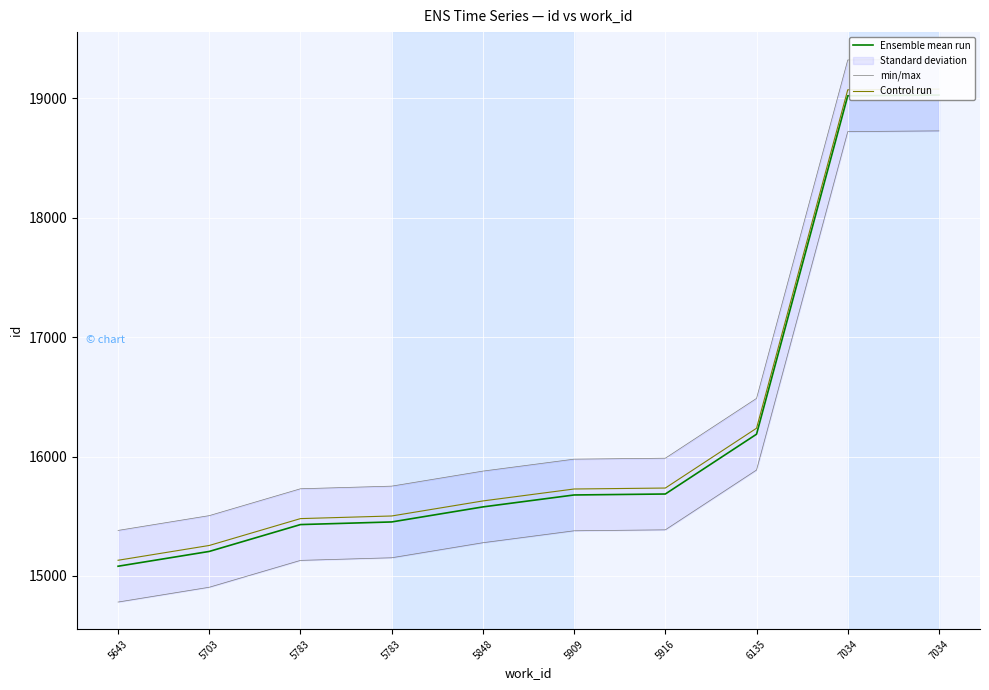

Reading left to right, list all the values displayed in this chart.

Ensemble mean run: 15081	15205	15430	15452	15578	15678	15686	16187	19022	19028
min/max: 15381	15505	15730	15752	15878	15978	15986	16487	19322	19328
Control run: 15131	15255	15480	15502	15628	15728	15736	16237	19072	19078